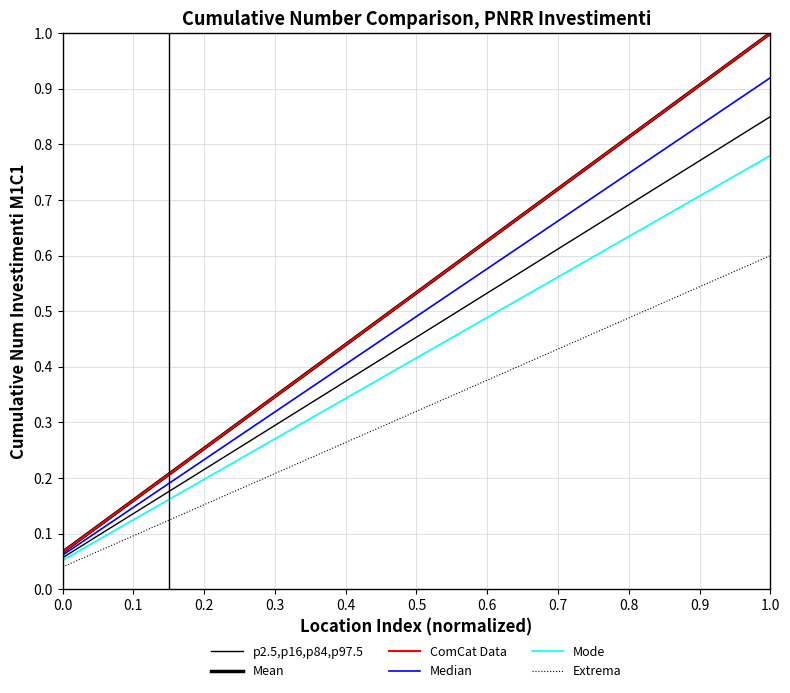

Is this an area chart (filled region under the line)?

No